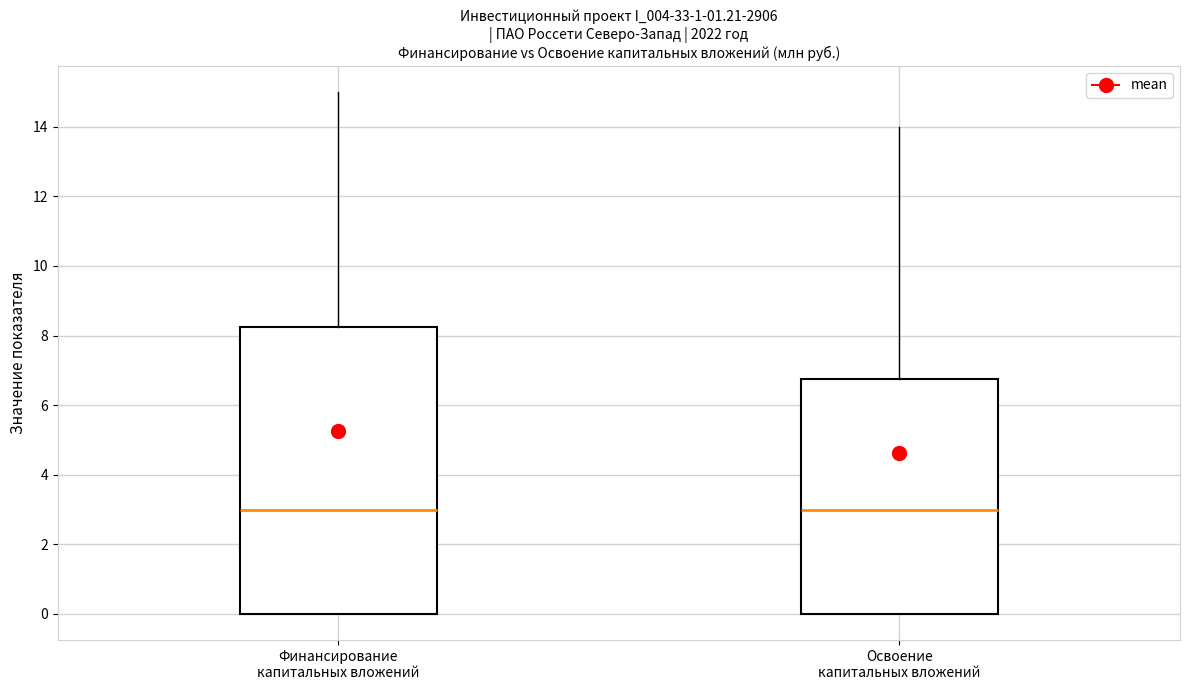

Reading left to right, read every box against the y-axis: the position of its median line, the range the box covers, and the ends of its whiskers. The values are not printed on the chart, so give them approximately, as read against the axis.

Финансирование капитальных вложений: median 3.0, box 0.0 to 8.2, whiskers 0.0 to 15.0
Освоение капитальных вложений: median 3.0, box 0.0 to 6.8, whiskers 0.0 to 14.0